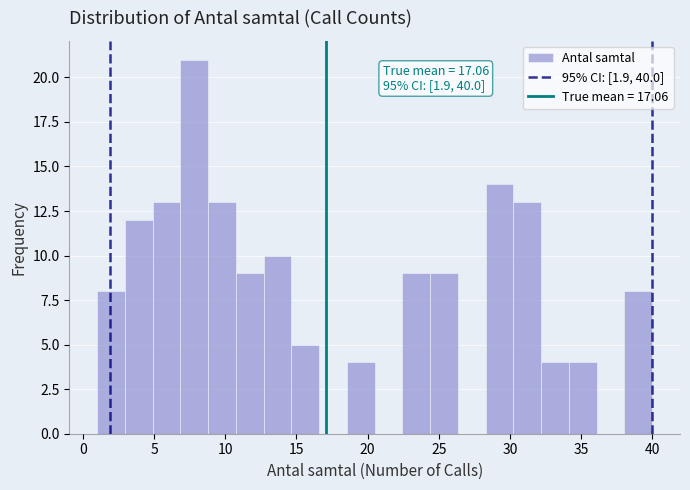

Read against the x-axis, roughly where is the centre of the tallest bar?

8.0